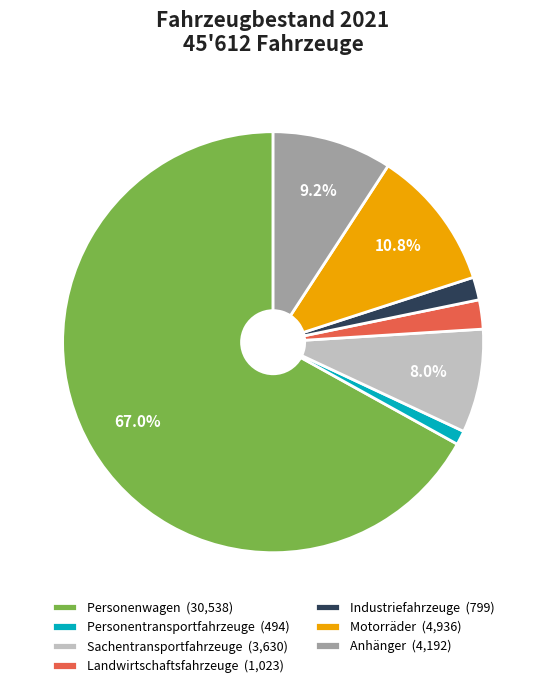

The Personentransportfahrzeuge slice represents 11% of the pie. True or false?

False